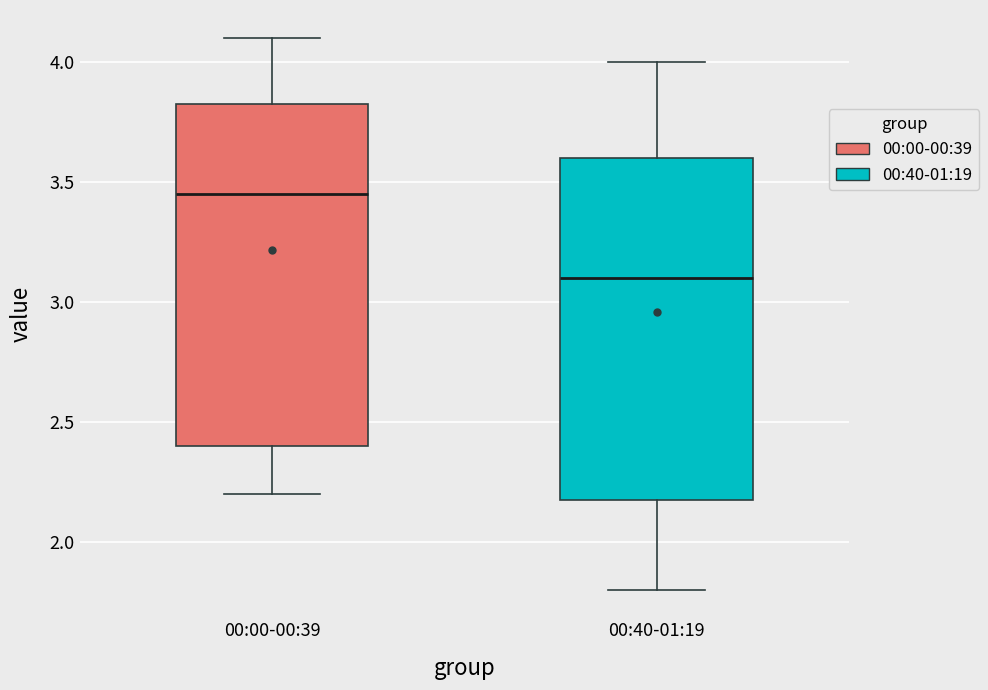

Reading left to right, transcribe this box plot: for each box, give where its median line is, the range the box spans, and where its two whiskers end, as read against the y-axis. The values are not printed on the chart, so give them approximately, as read against the axis.

00:00-00:39: median 3.45, box 2.40 to 3.85, whiskers 2.20 to 4.10
00:40-01:19: median 3.10, box 2.20 to 3.60, whiskers 1.80 to 4.00